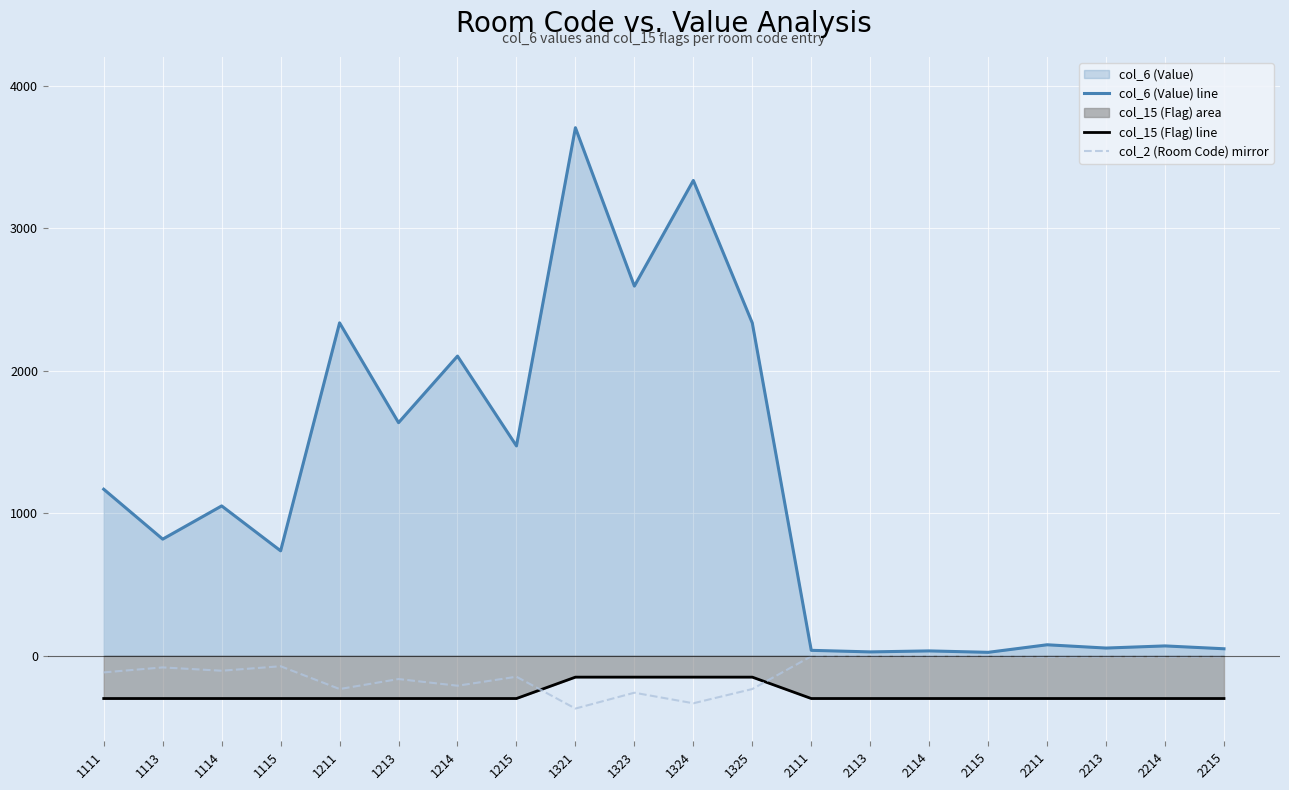

In col_2 (Room Code) mirror, how many points are lower than both neighbors (excluding endpoints)?

8